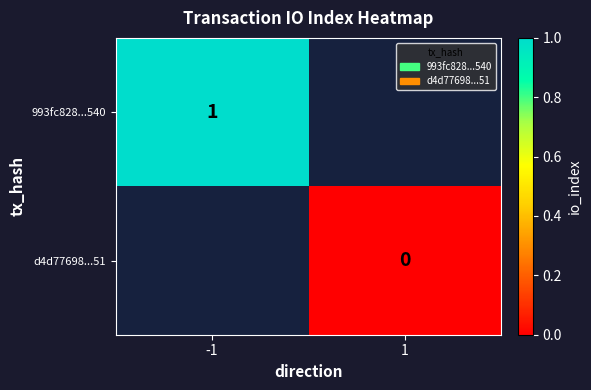

Which category has the lowest value in the 993fc828...540 series?

-1